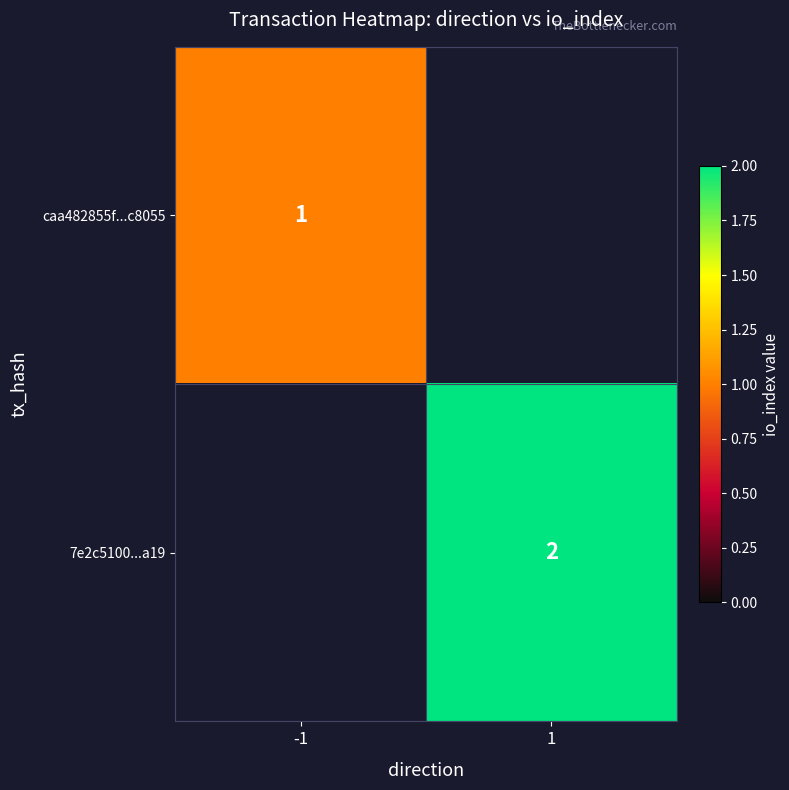

True or false: 7e2c5100...a19 has a value of 2 at 1.

True